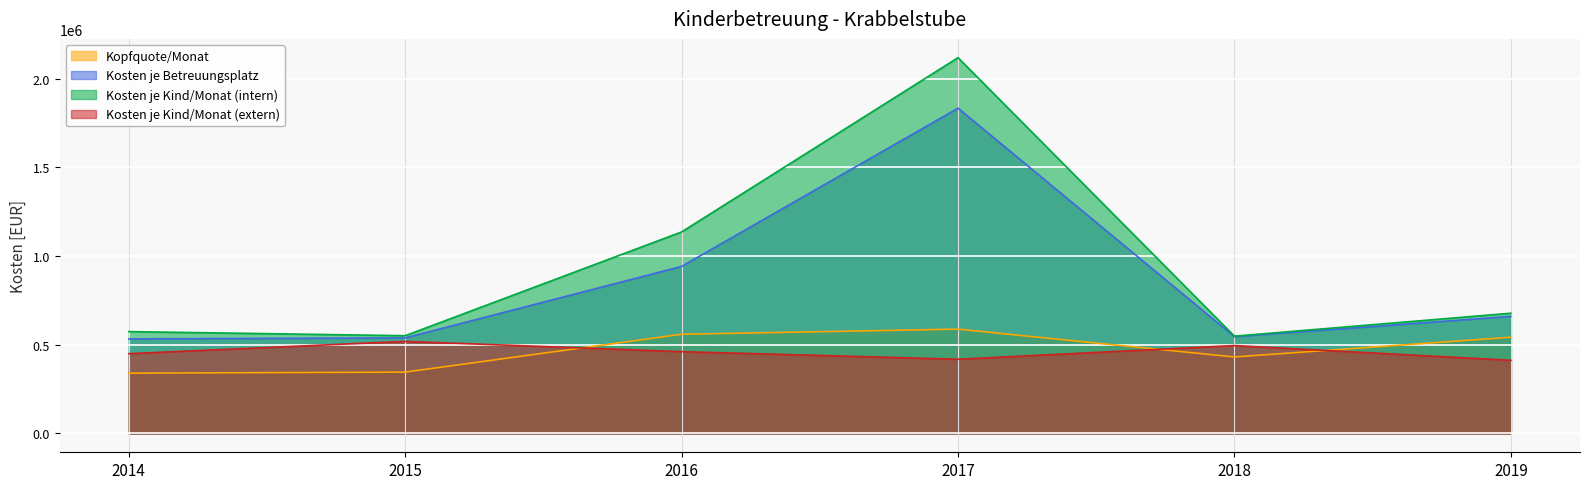

List the labels in order of Kosten je Kind/Monat (intern) value, largest first.

2017, 2016, 2019, 2014, 2015, 2018